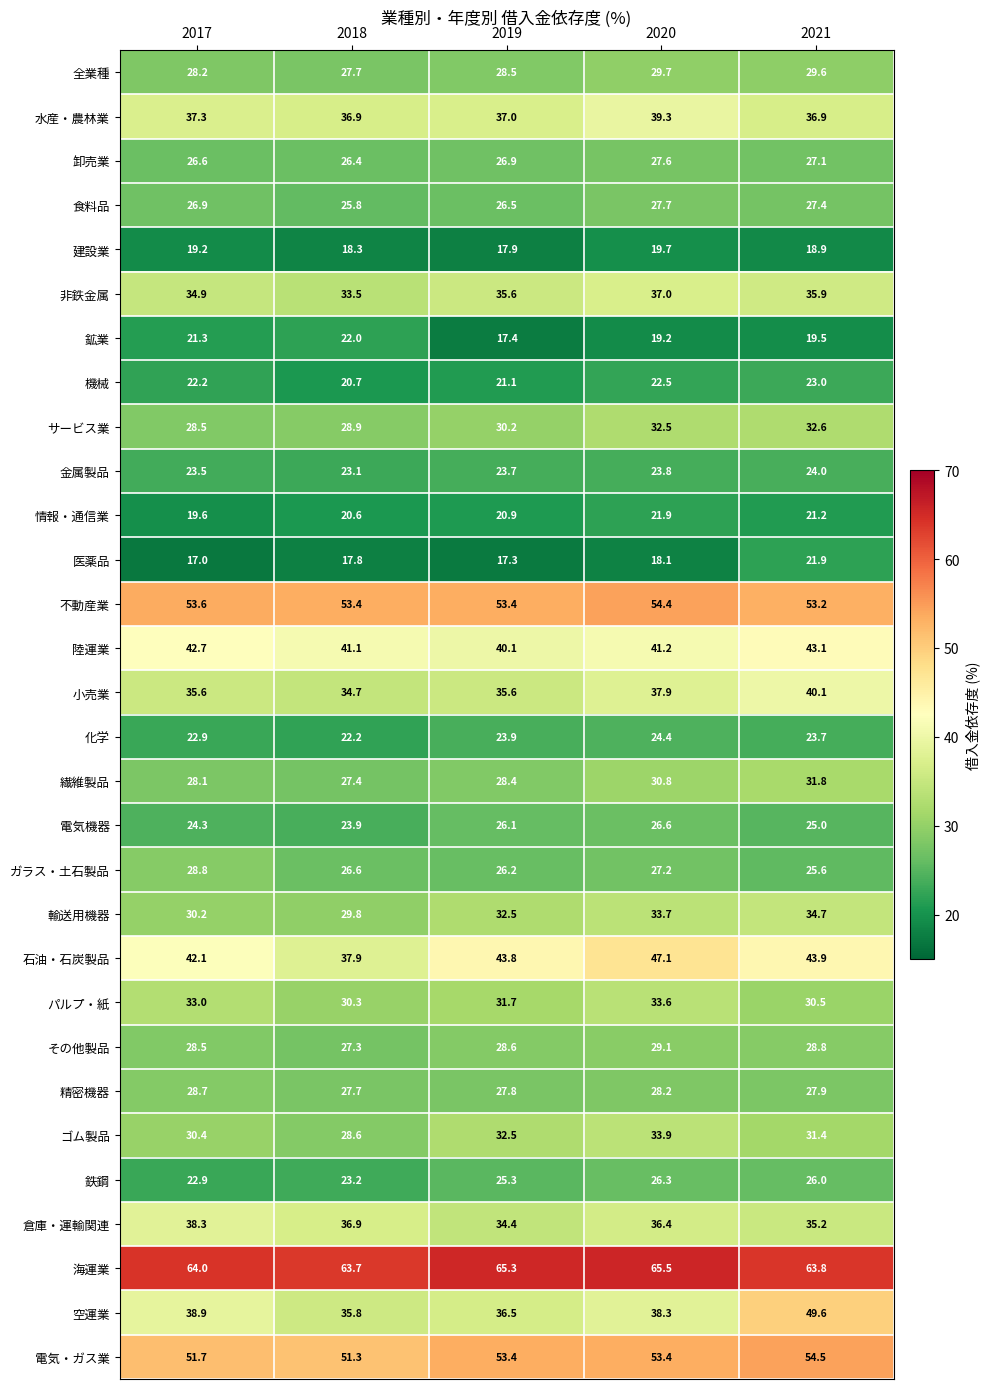

Which series changed the most between 2017 and 2018?

石油・石炭製品